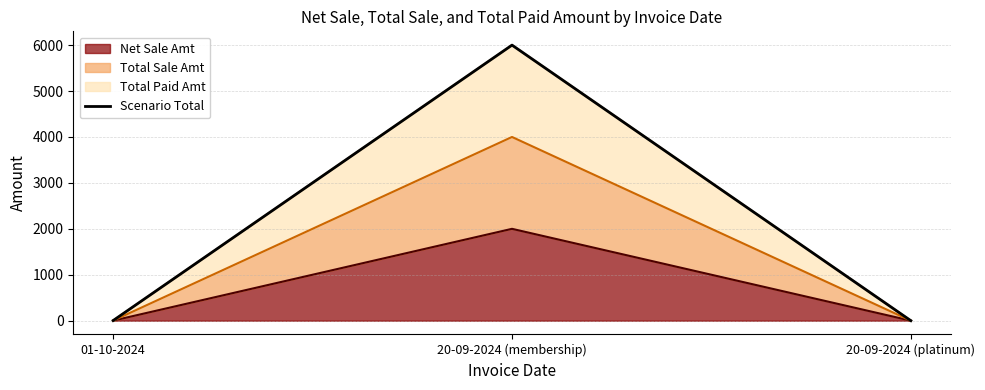

What is the maximum value for Net Sale Amt?

2000